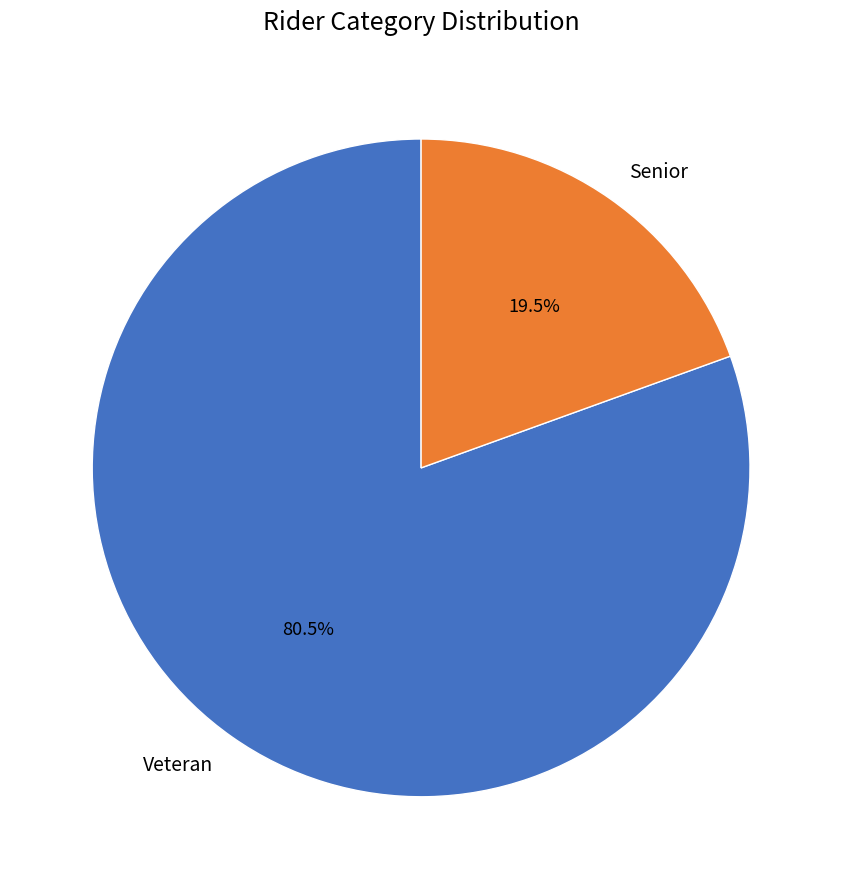

How many slices are in this pie chart?

2